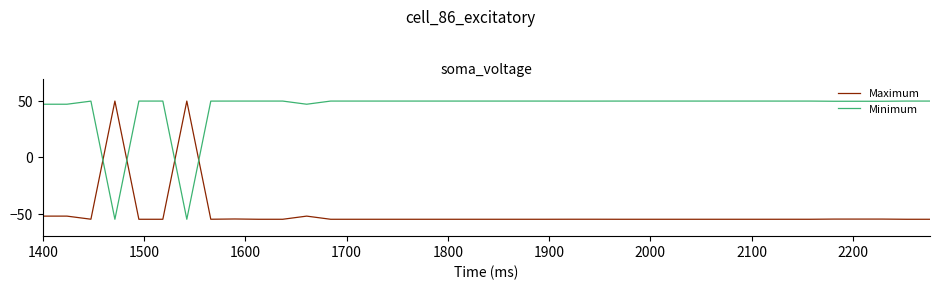

What is the smallest value displayed?

-55.0